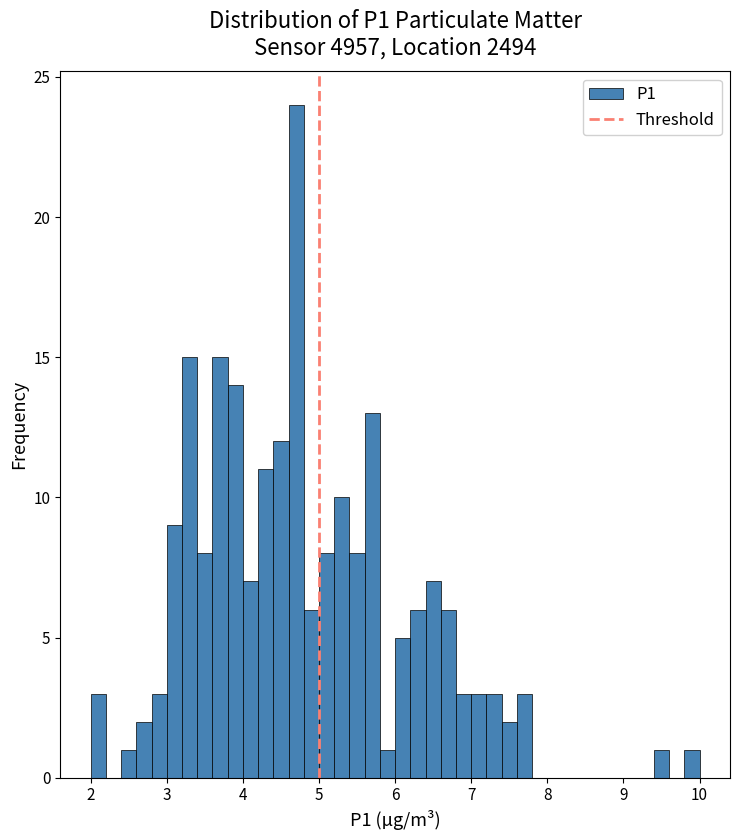

Around what value on the x-axis is the tallest bar? Give the approximate position of its centre, as read against the axis.

4.7